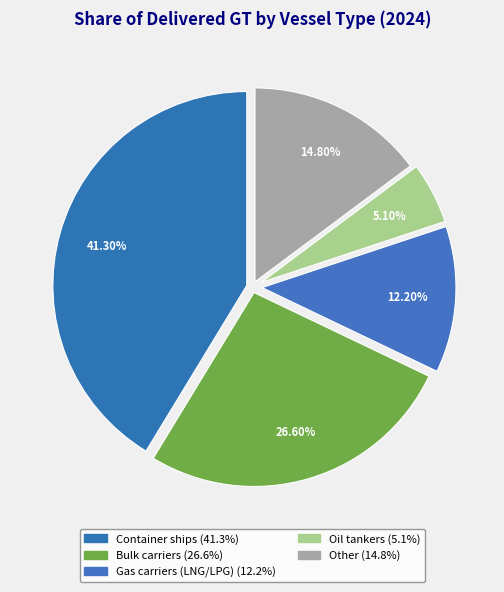

What percentage is the Oil tankers slice, to the nearest percent?

5%